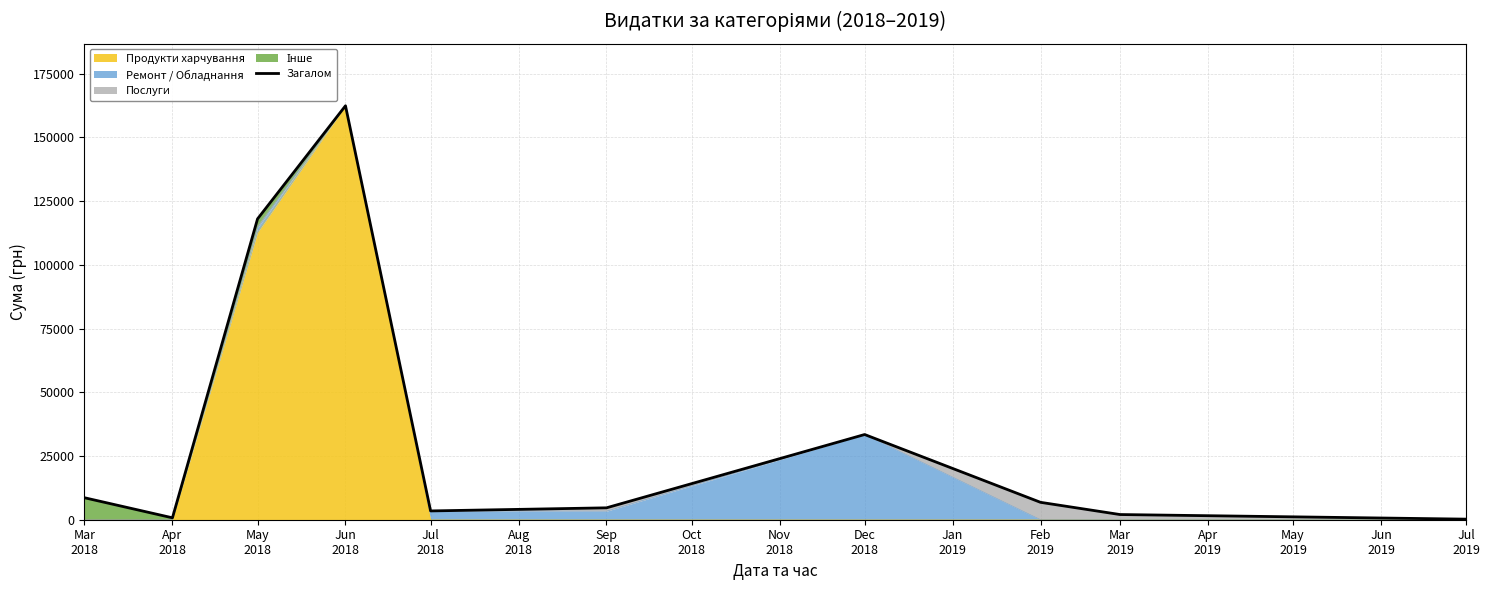

True or false: the data shows 1897.8 at Mar
2018.

False